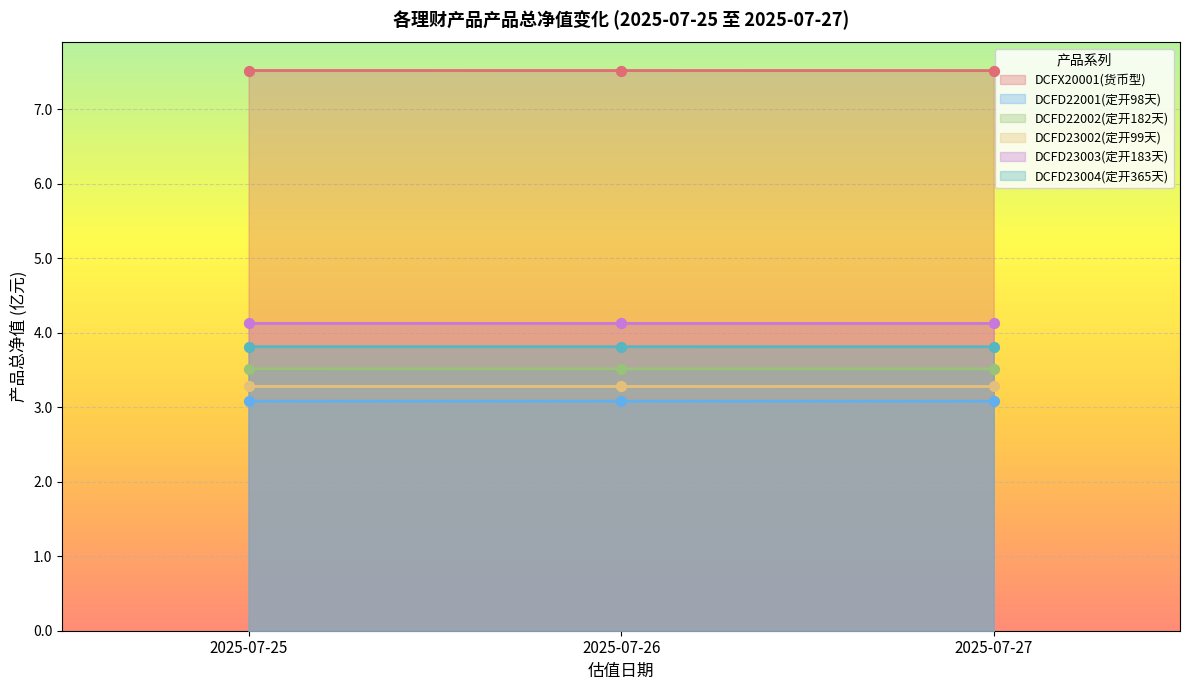

Which series contains the highest Y value?

DCFX20001(货币型)